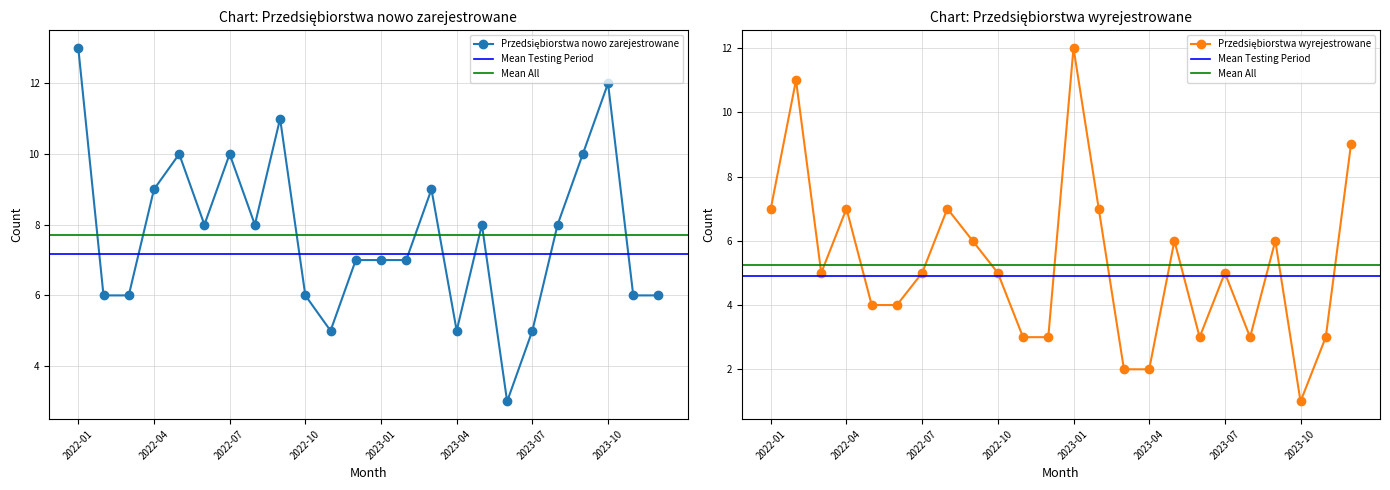

Where is the first local minimum for Przedsiębiorstwa nowo zarejestrowane?

2022-06